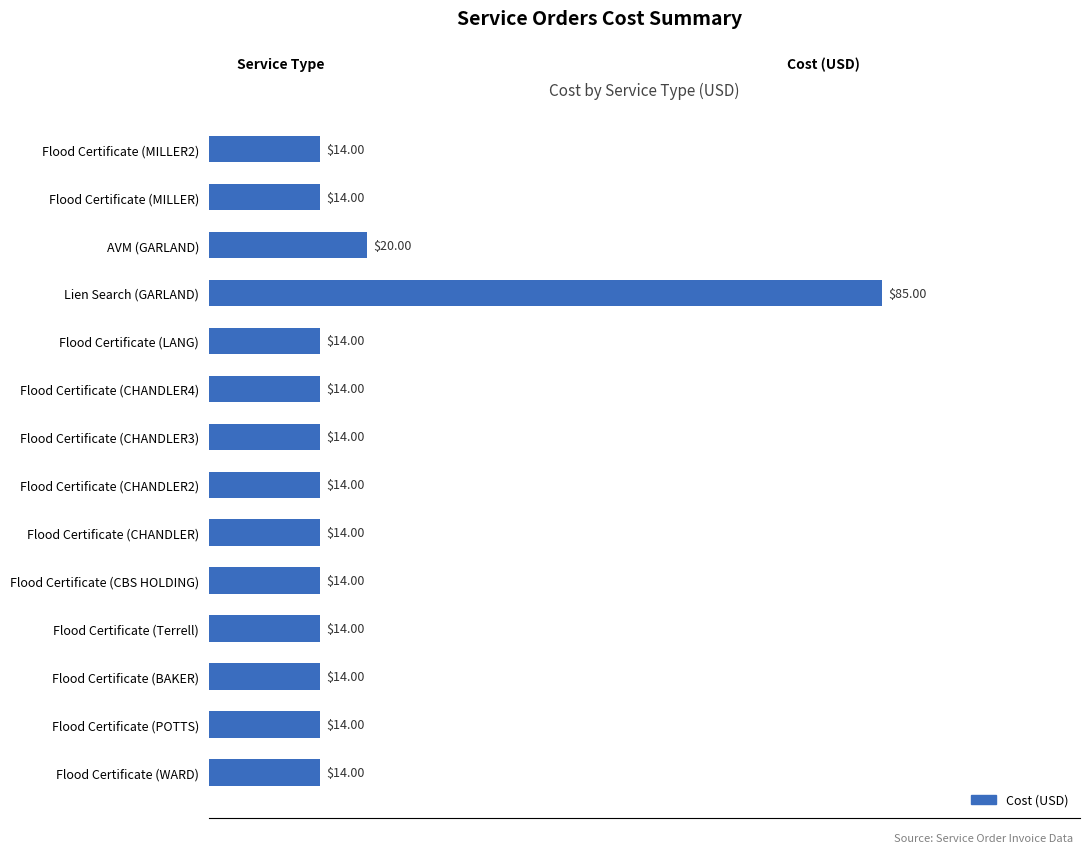

At which label is the value closest to 49?

AVM (GARLAND)